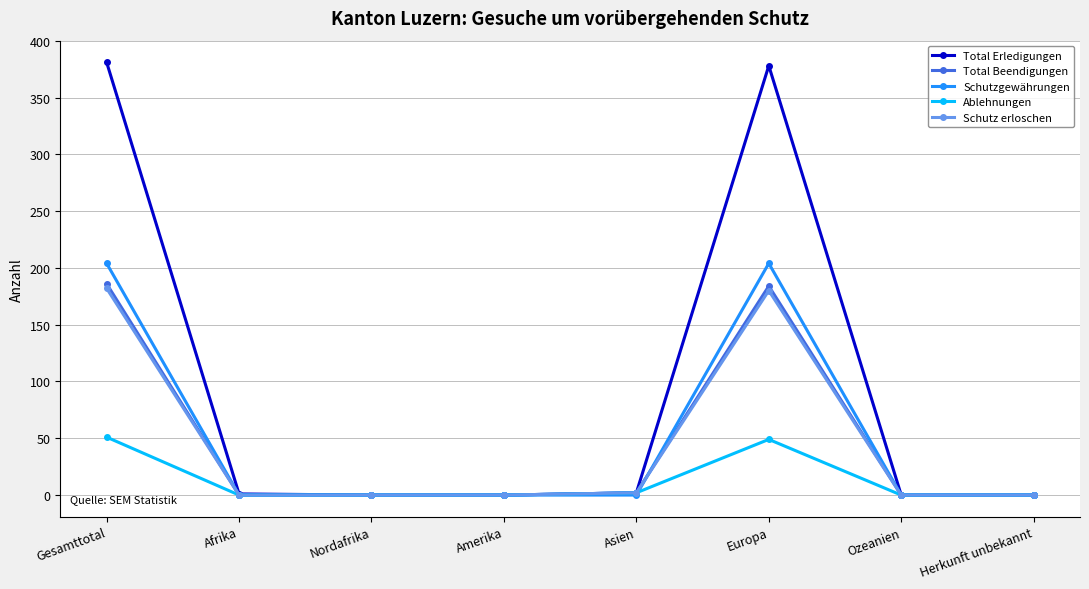

What is the greatest value displayed?

381